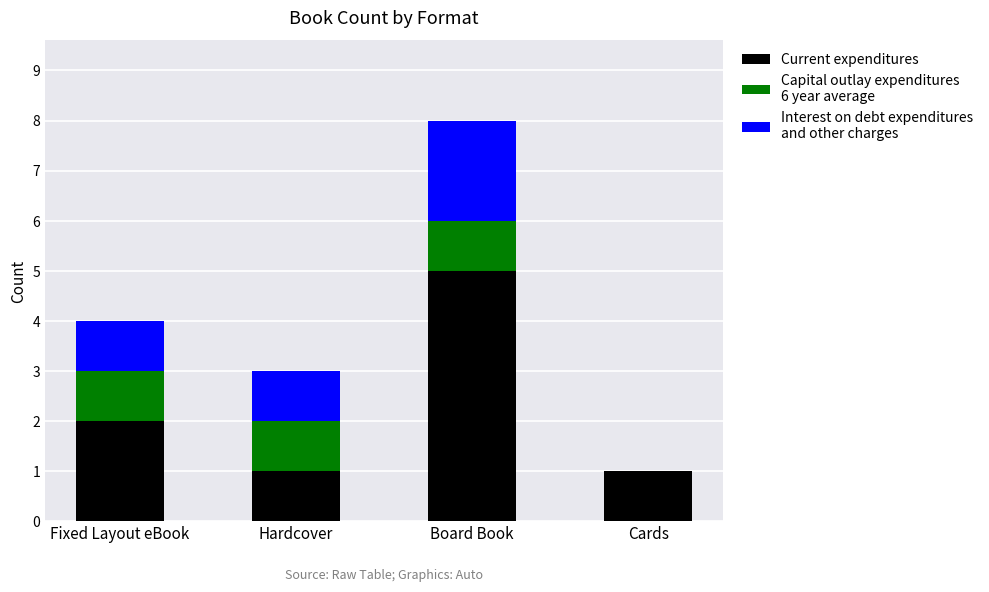

At which category is the sum across all series the highest?

Board Book